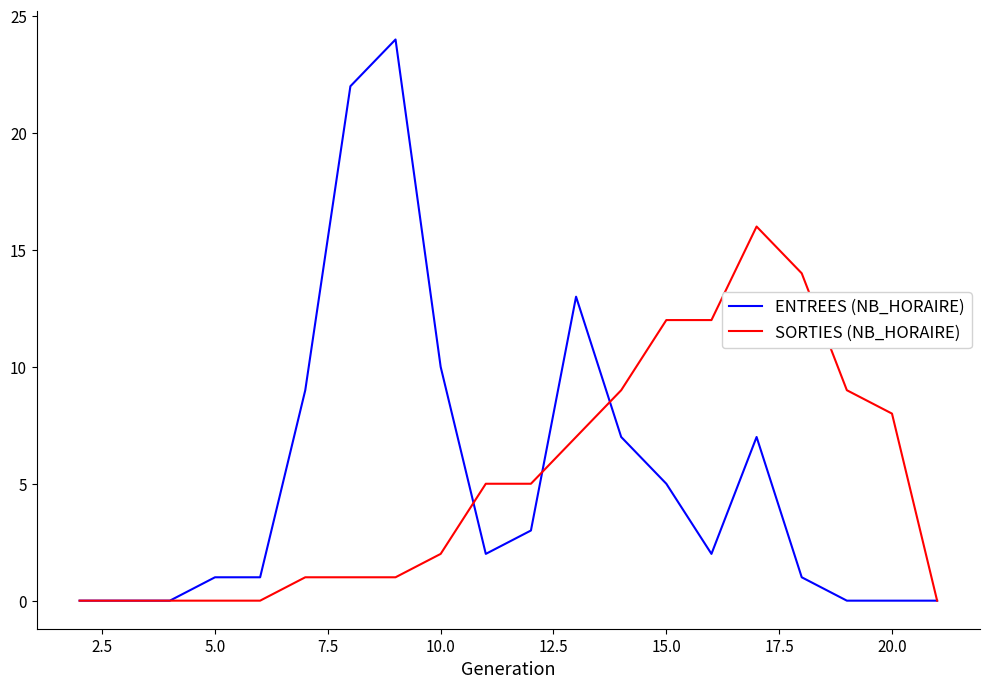

Rank the series by their maximum value, from highest to lowest.

ENTREES (NB_HORAIRE), SORTIES (NB_HORAIRE)